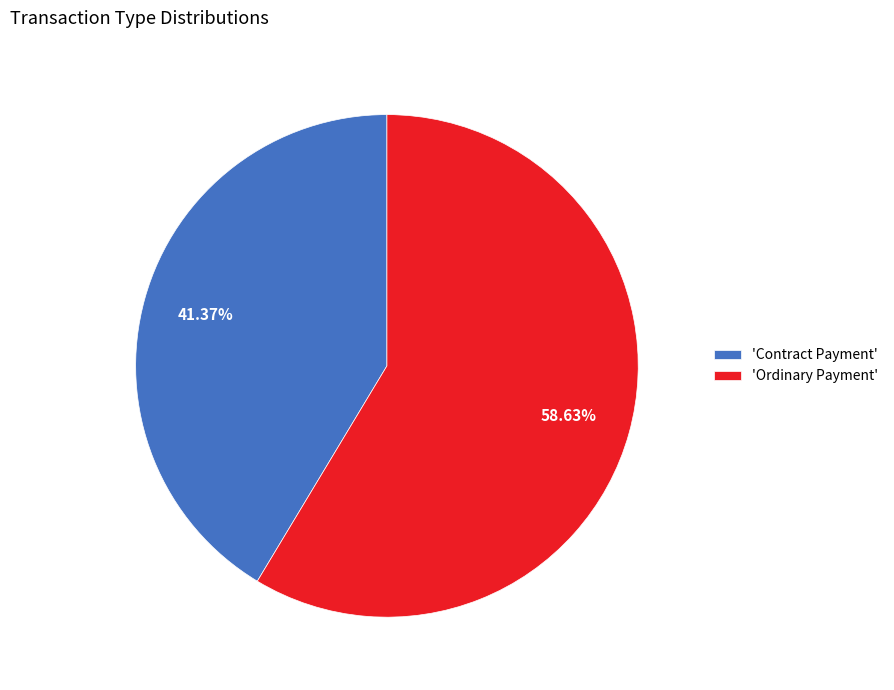

Which slice is the largest?

'Ordinary Payment'